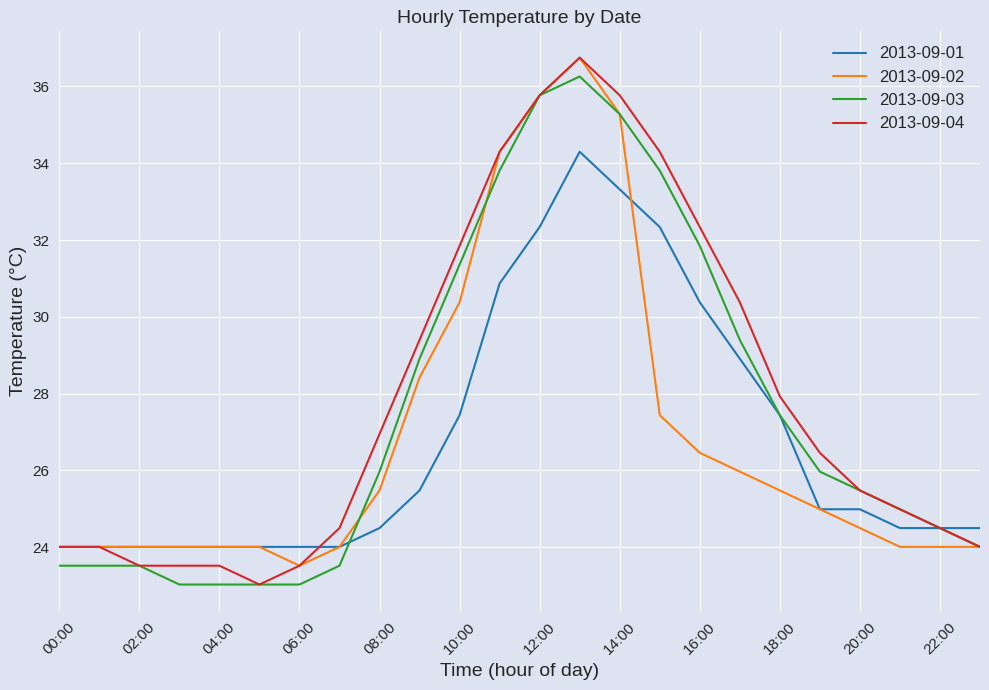

What is the maximum value shown in the chart?

36.8